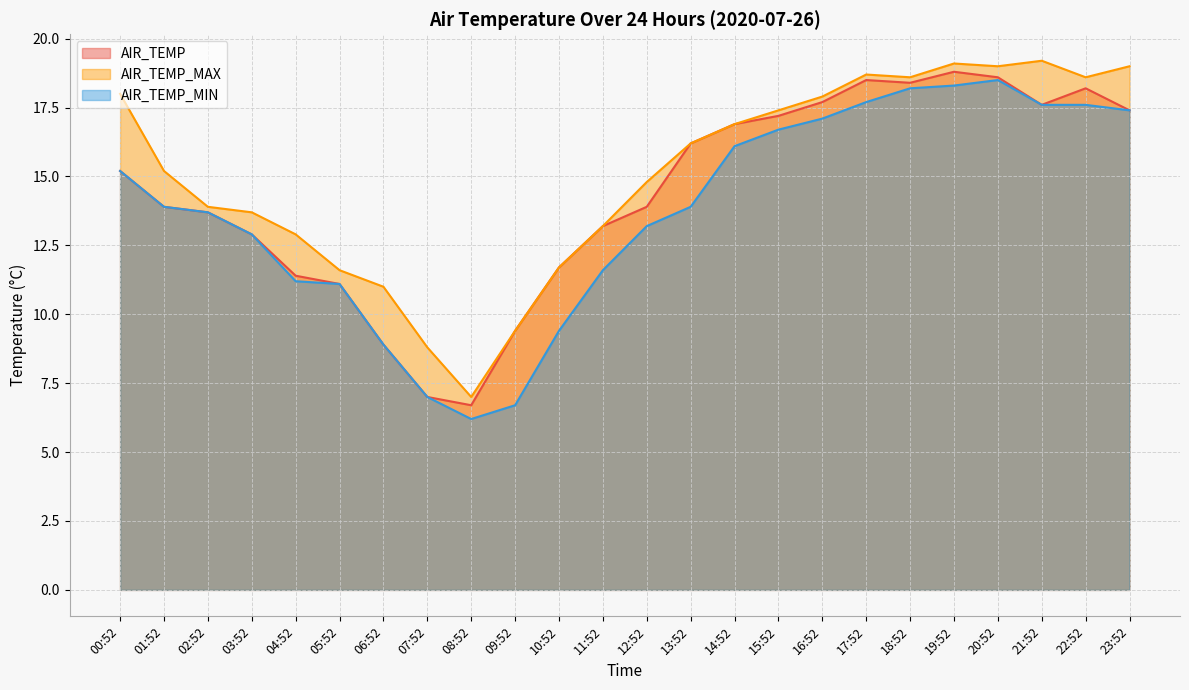

Rank the categories by AIR_TEMP value from highest to lowest.

19:52, 20:52, 17:52, 18:52, 22:52, 16:52, 21:52, 23:52, 15:52, 14:52, 13:52, 00:52, 01:52, 12:52, 02:52, 11:52, 03:52, 10:52, 04:52, 05:52, 09:52, 06:52, 07:52, 08:52